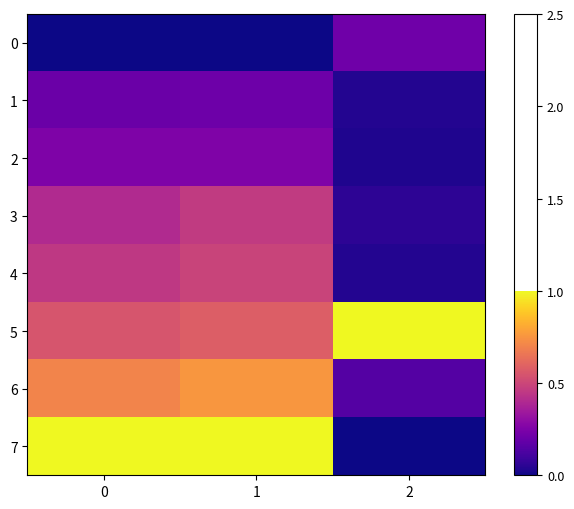

Which series has the widest spread of values?

7